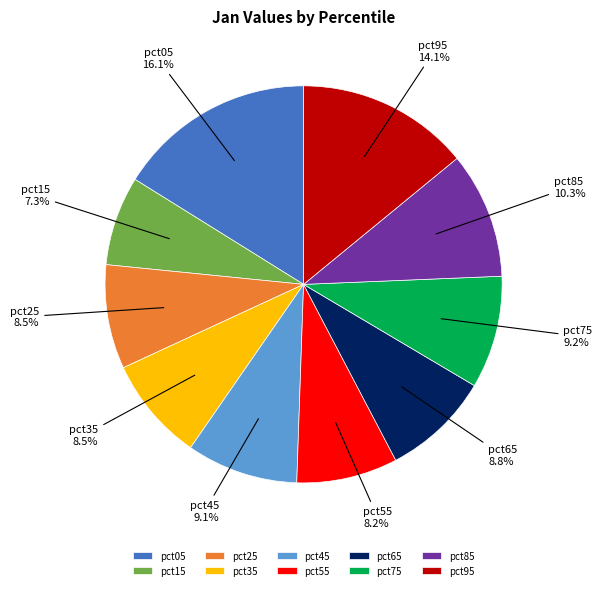

Which slice is the smallest?

pct15